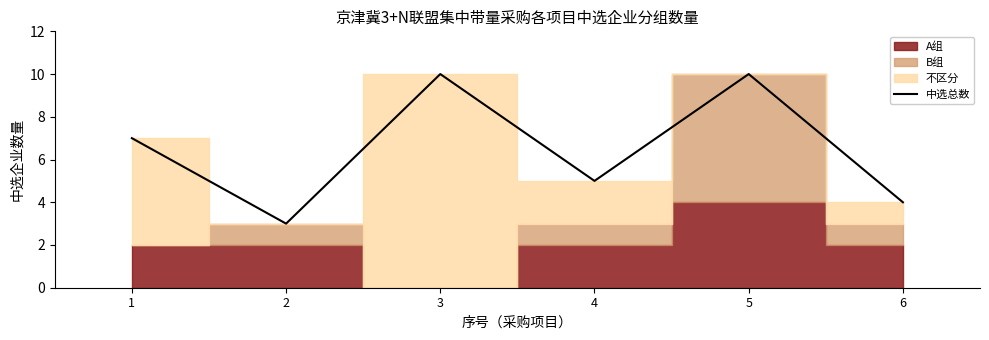

At which category does the data reach its first local peak?

3